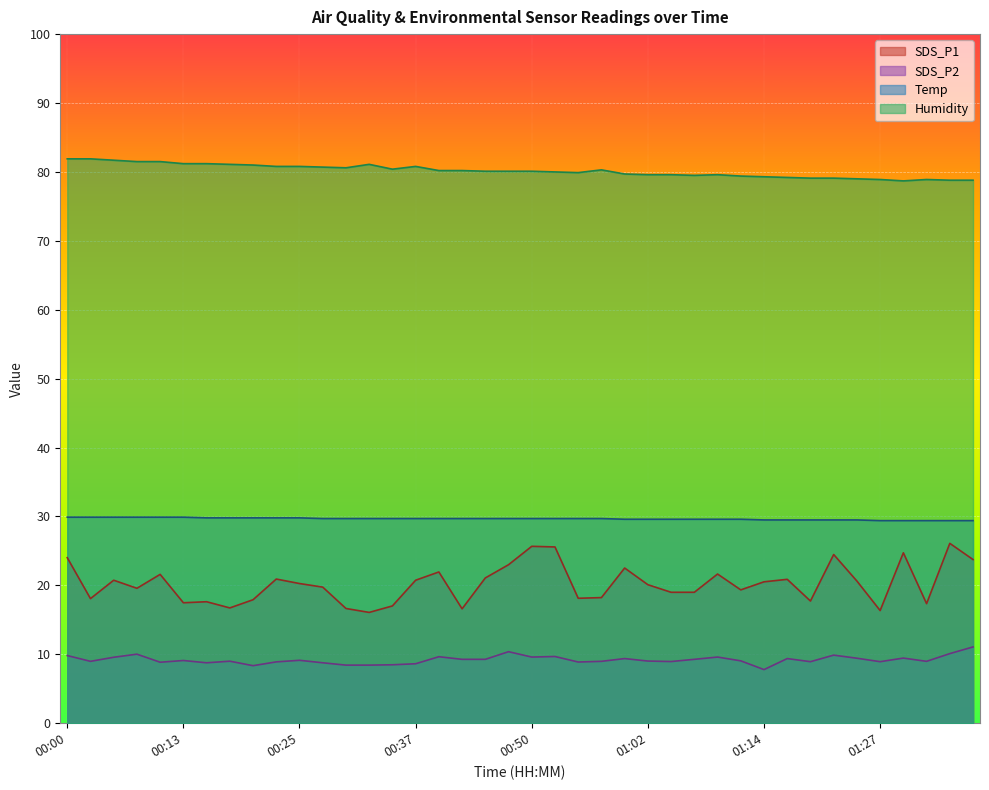

What is the sum of the SDS_P2 values at 01:27 and 01:29?

18.4